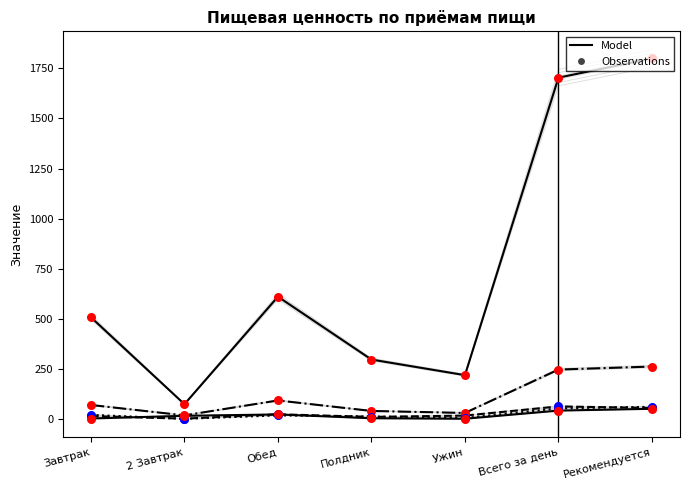

Which series contains the highest Y value?

Энерг. Ценность